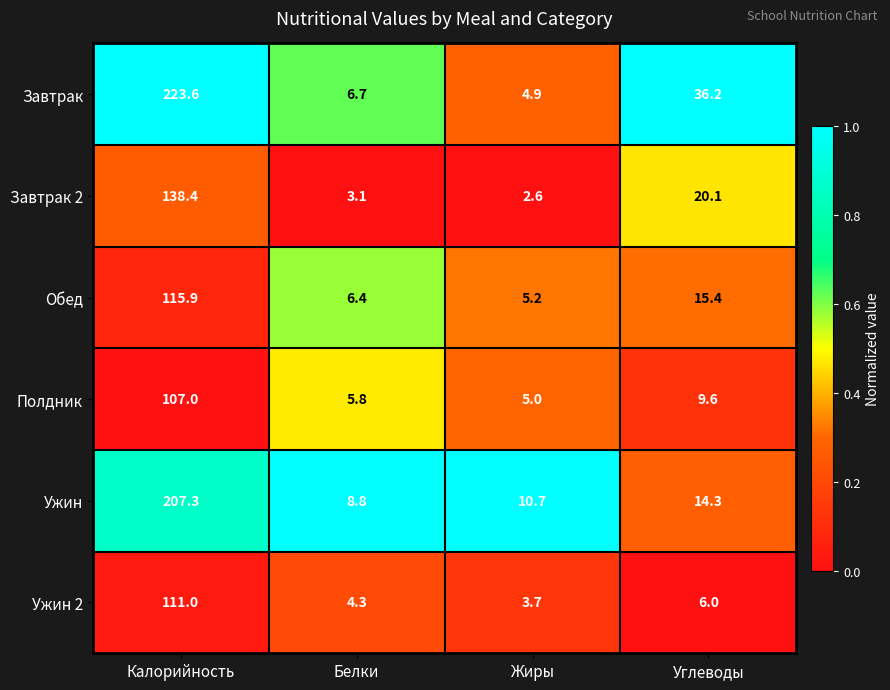

List the labels in order of Завтрак value, smallest first.

Жиры, Белки, Углеводы, Калорийность